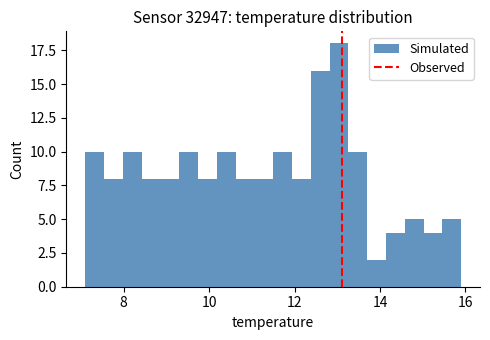

Read against the x-axis, roughly where is the centre of the tallest bar?

13.0